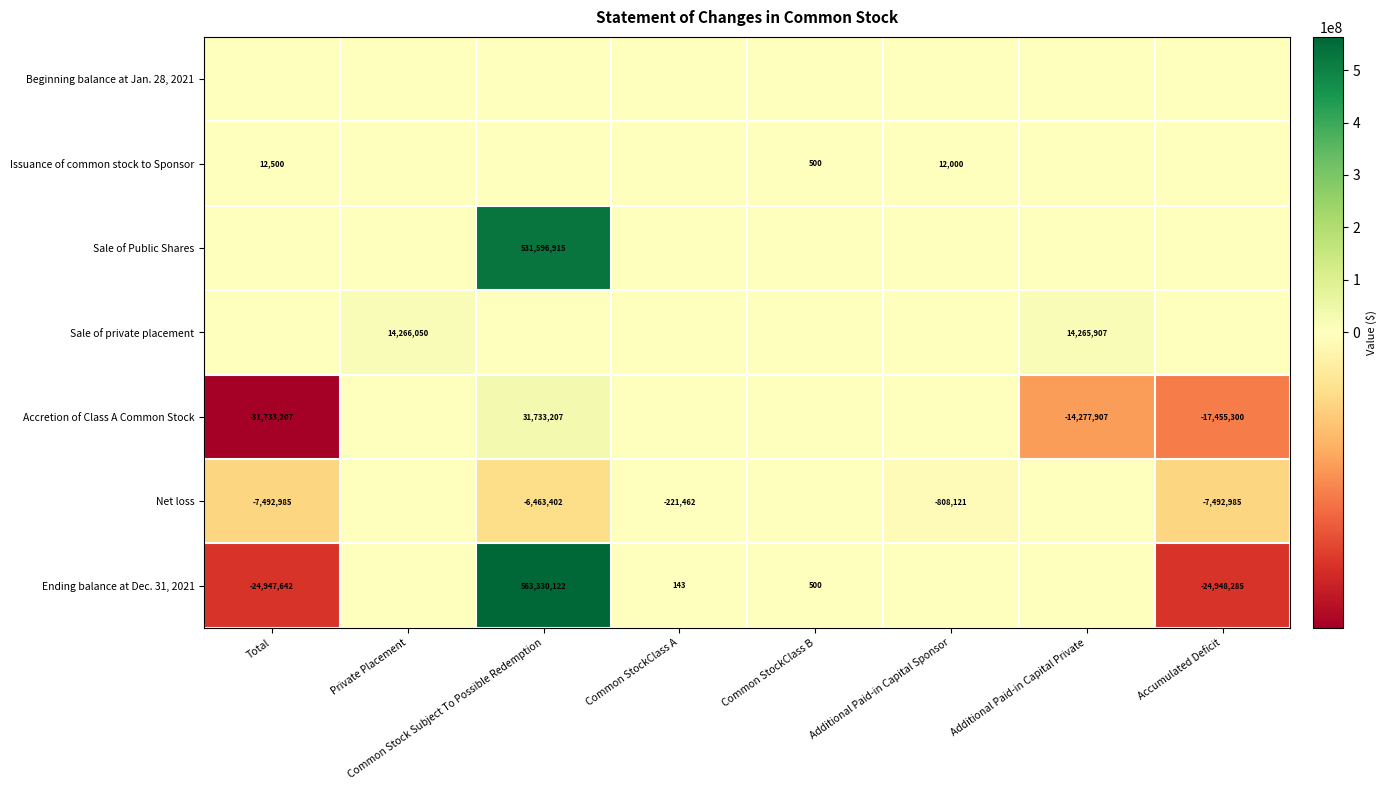

What is the sum of the Accretion of Class A Common Stock values at Accumulated Deficit and Total?

-49188507